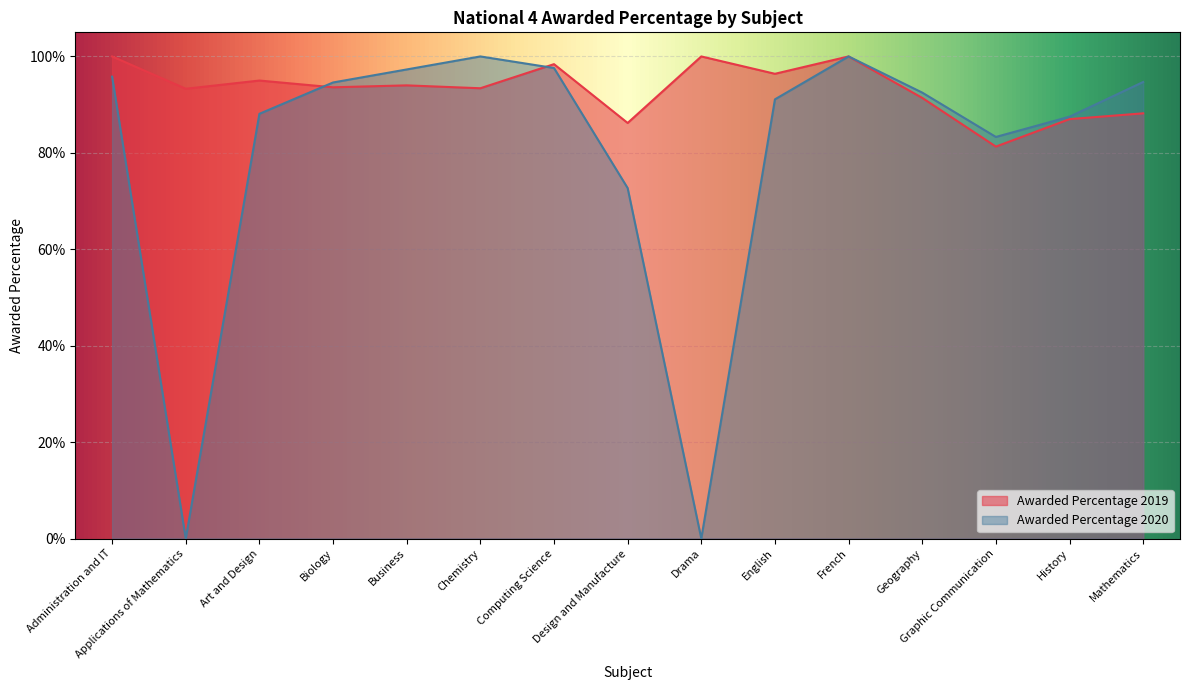

Where is the first local minimum for Awarded Percentage 2019?

Applications of Mathematics